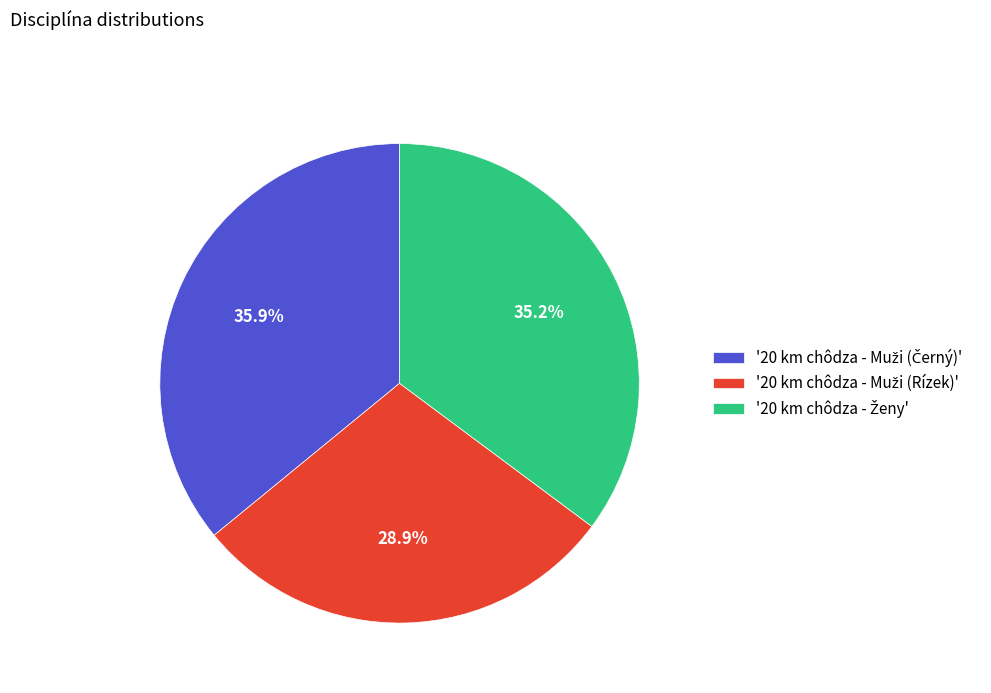

Does any single category account for the majority?

No